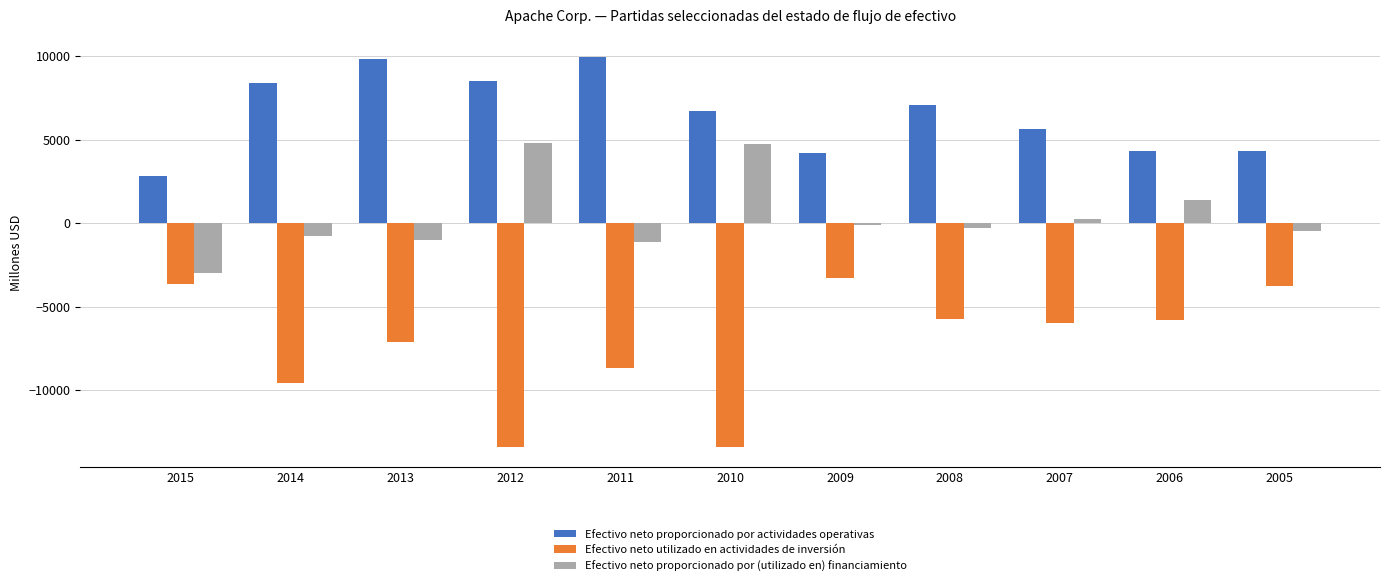

What is the lowest value of the Efectivo neto proporcionado por (utilizado en) financiamiento series?

-2962